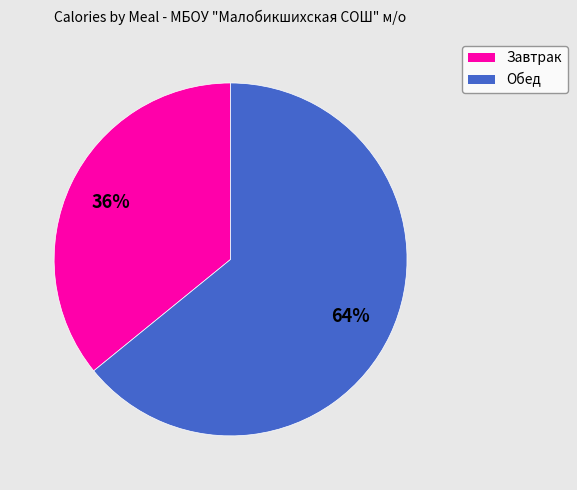

To the nearest percent, what percentage of the pie is Завтрак?

36%